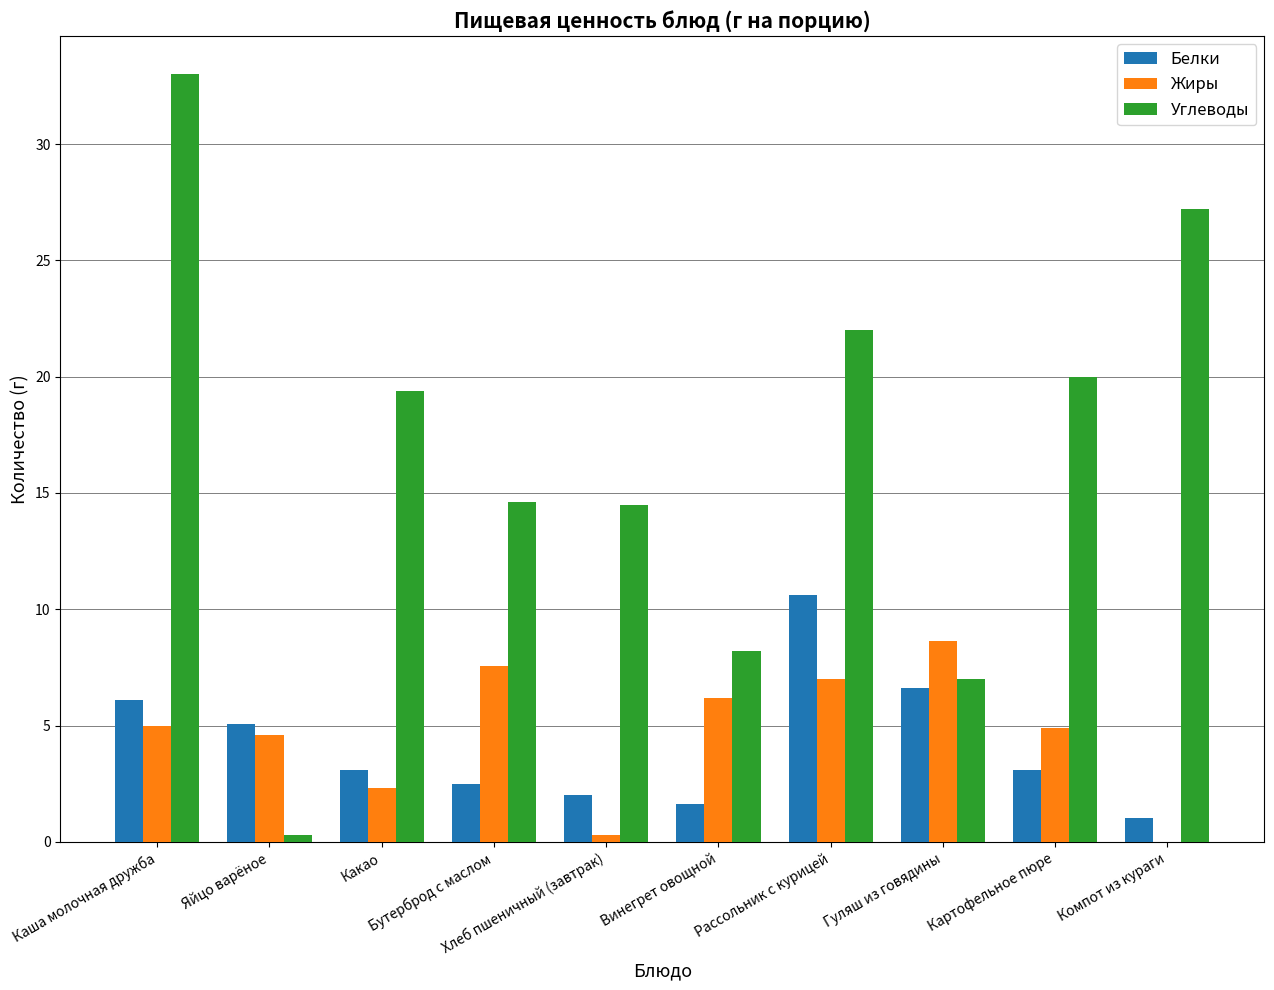

Which category has the highest value across all series?

Каша молочная дружба